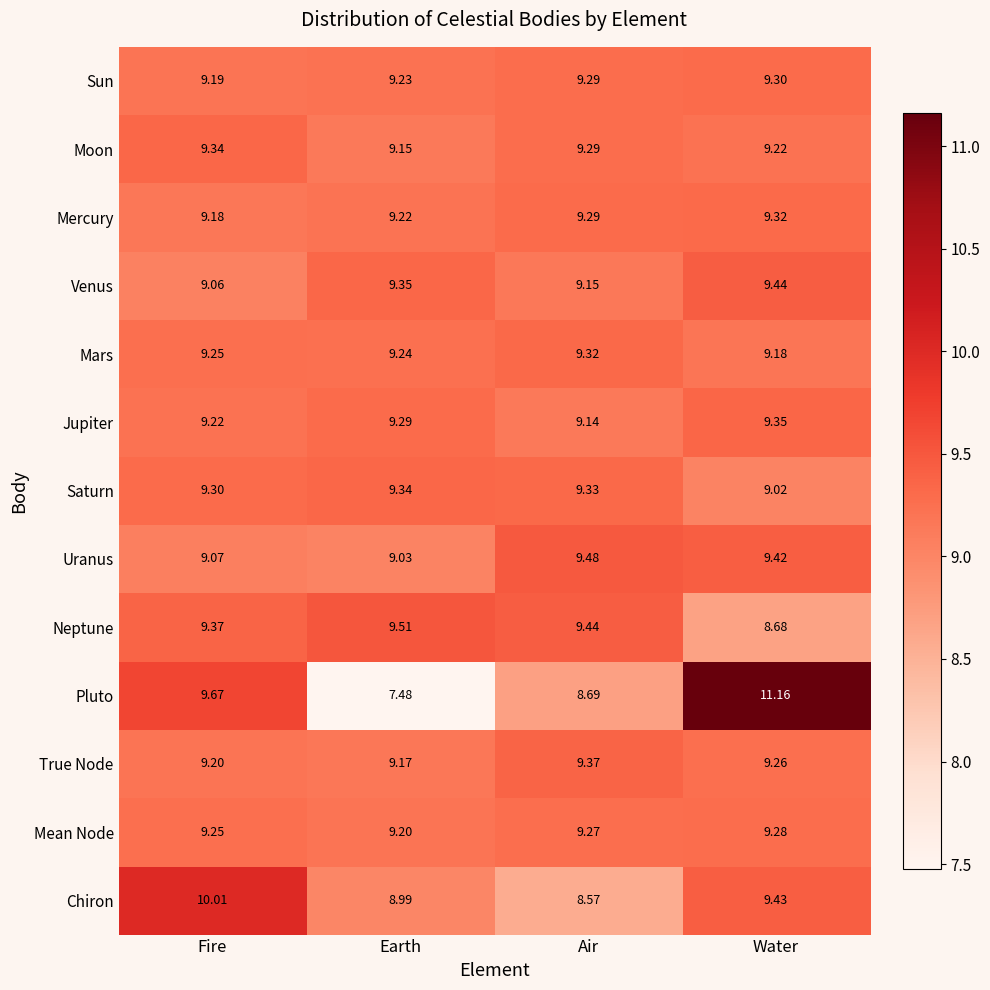

At how many categories does at least one series exceed 9?

4